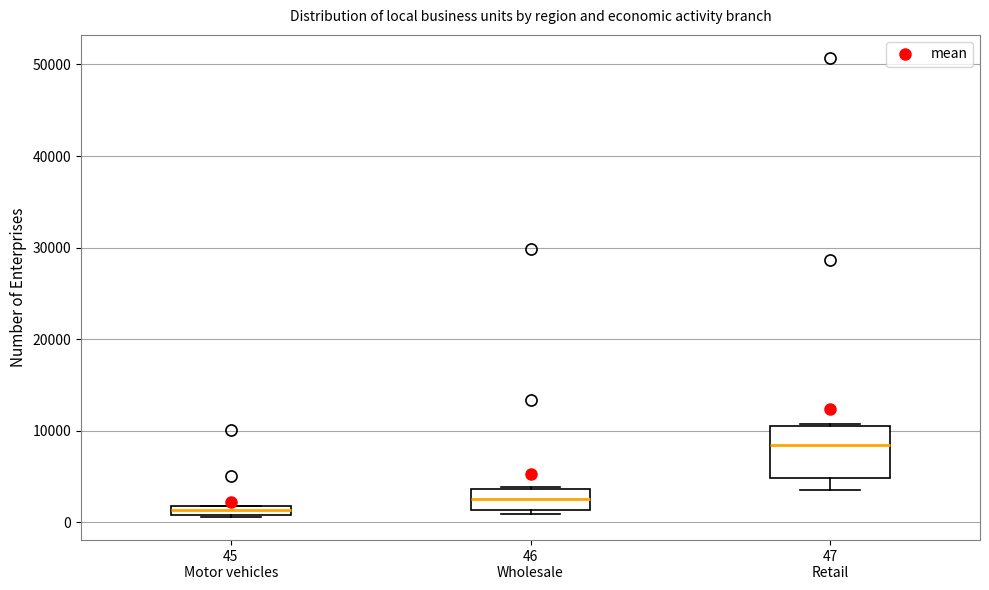

Where is the upper edge of the box for 46 Wholesale on the y-axis? The values are not printed on the chart, so give them approximately, as read against the axis.

4000